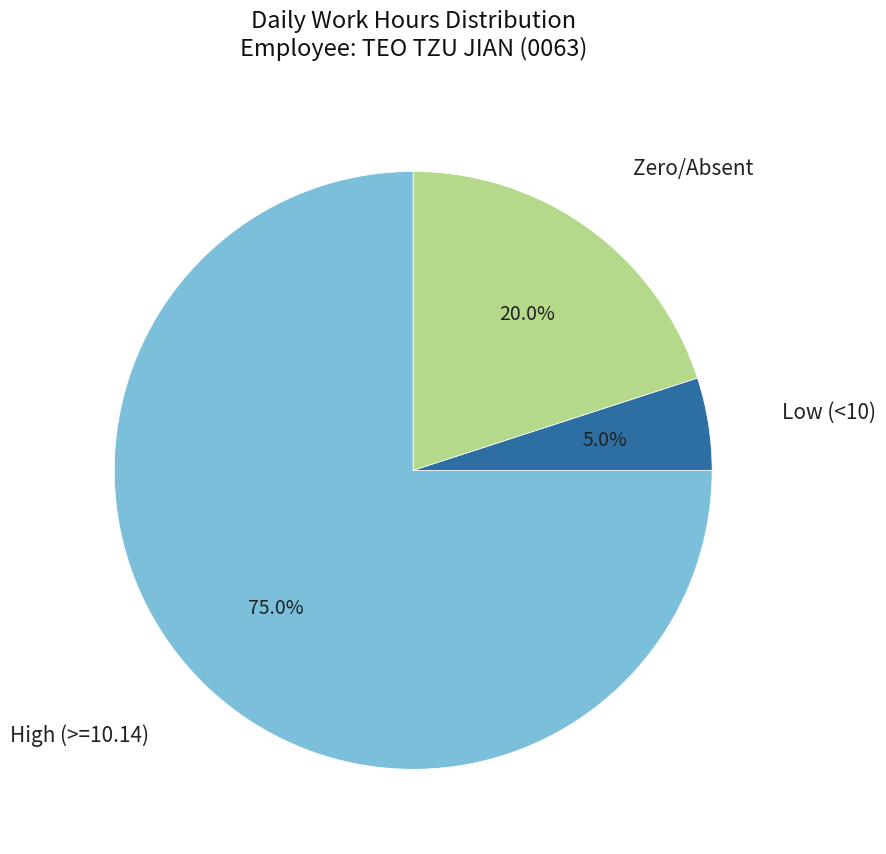

How many slices are in this pie chart?

3